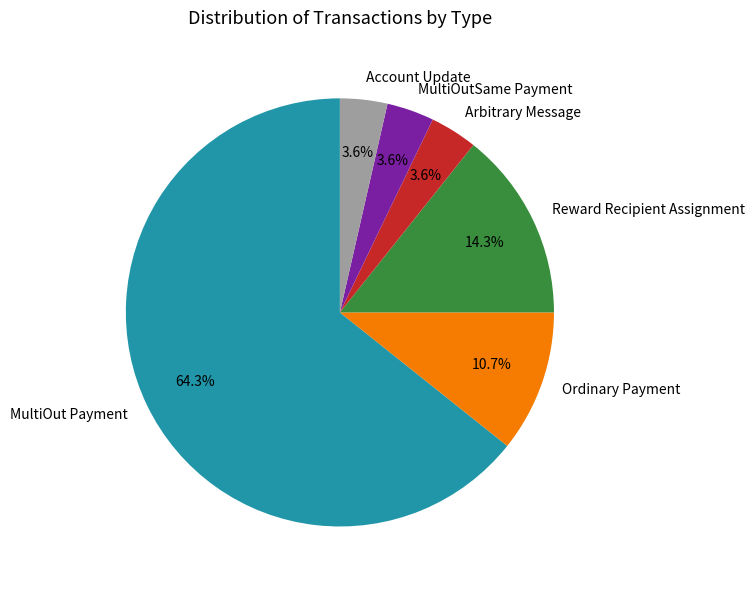

To the nearest percent, what is the average slice percentage?

17%